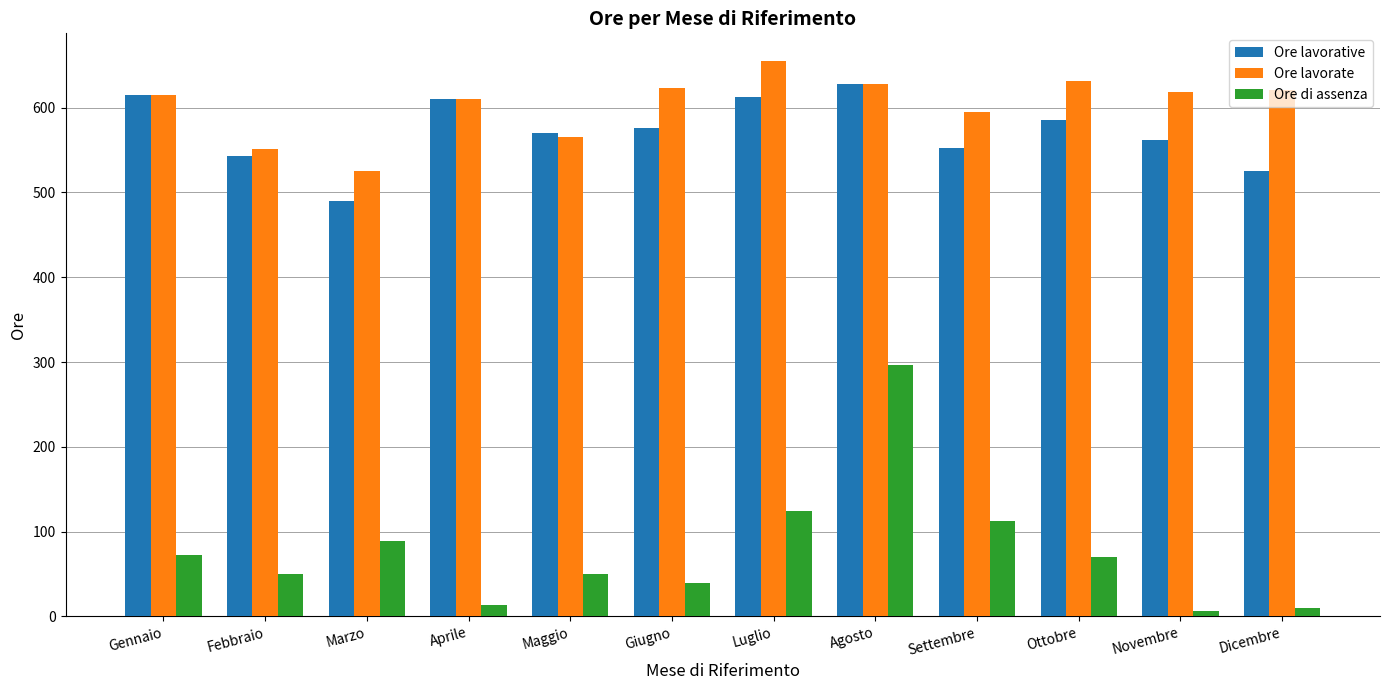

Are the bars horizontal?

No